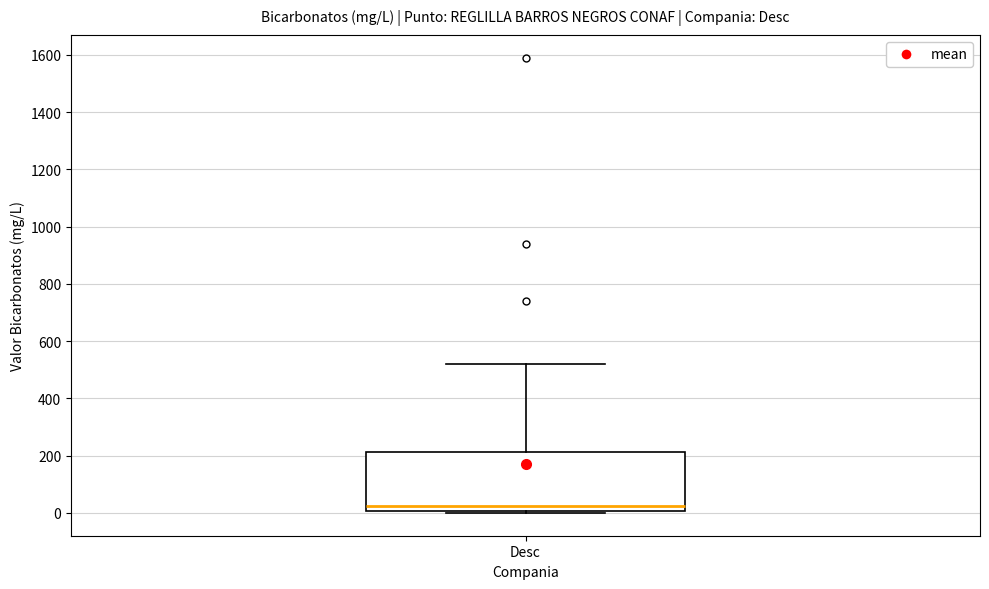

Where is the lower edge of the box for Desc on the y-axis? The values are not printed on the chart, so give them approximately, as read against the axis.

0